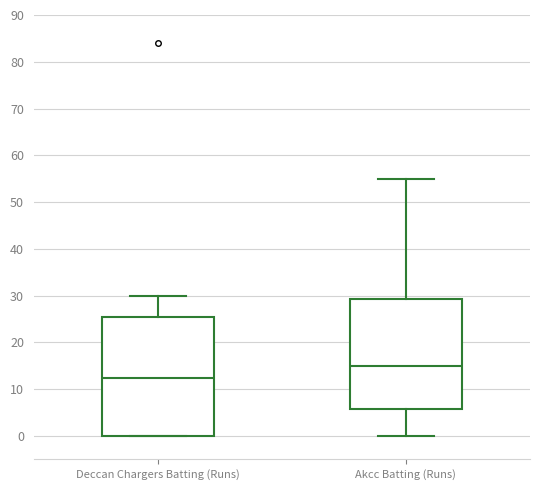

Which box's median line is the highest?

Akcc Batting (Runs)